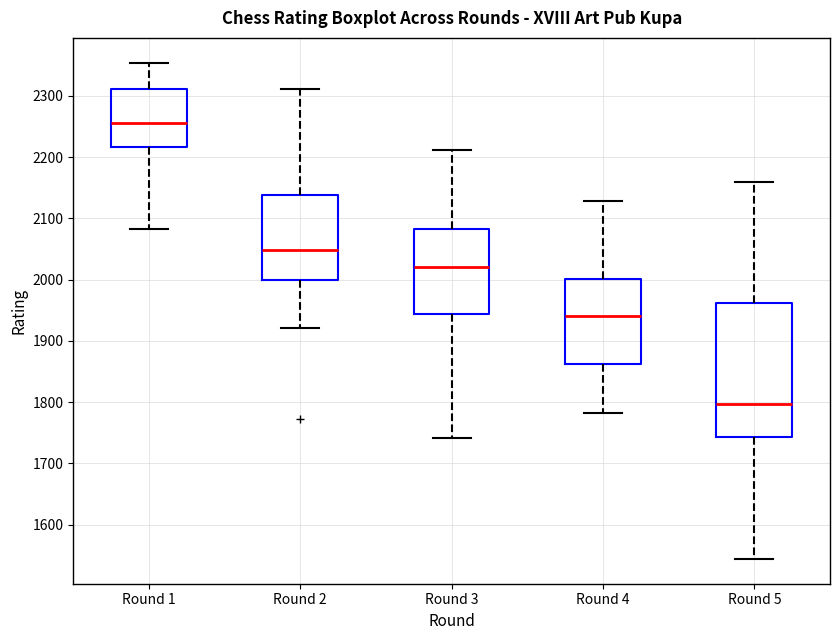

Which box is the tallest, from its lower edge to its upper edge?

Round 5